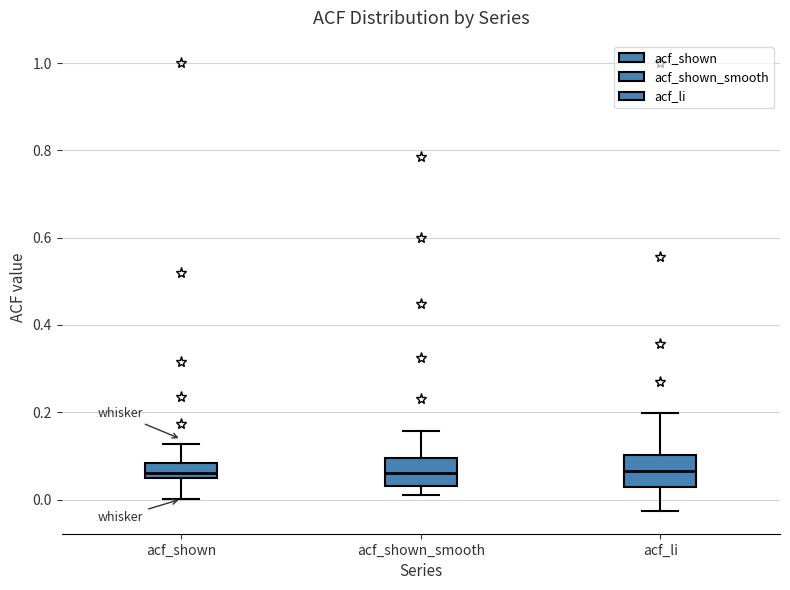

Where does the lower whisker of the box for acf_li end on the y-axis? The values are not printed on the chart, so give them approximately, as read against the axis.

-0.02